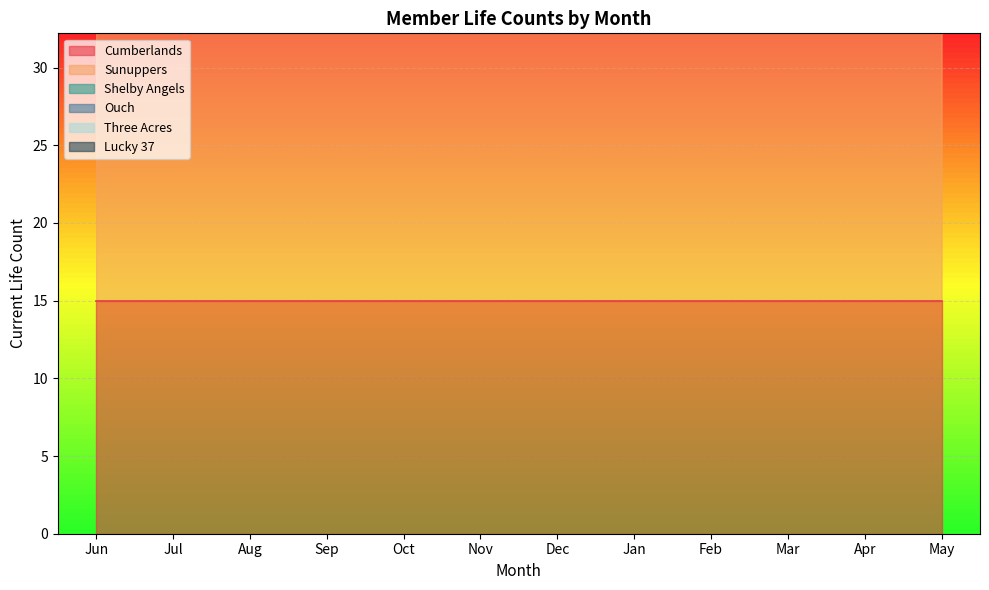

What is the label of the 9th point from the left?

Feb